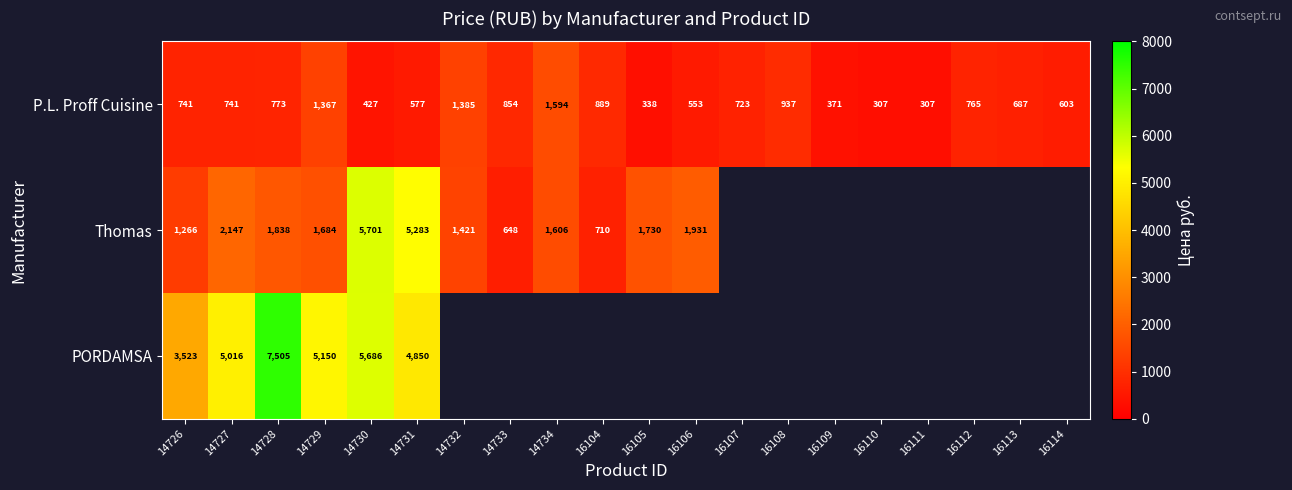

At how many categories does at least one series exceed 2300?

6